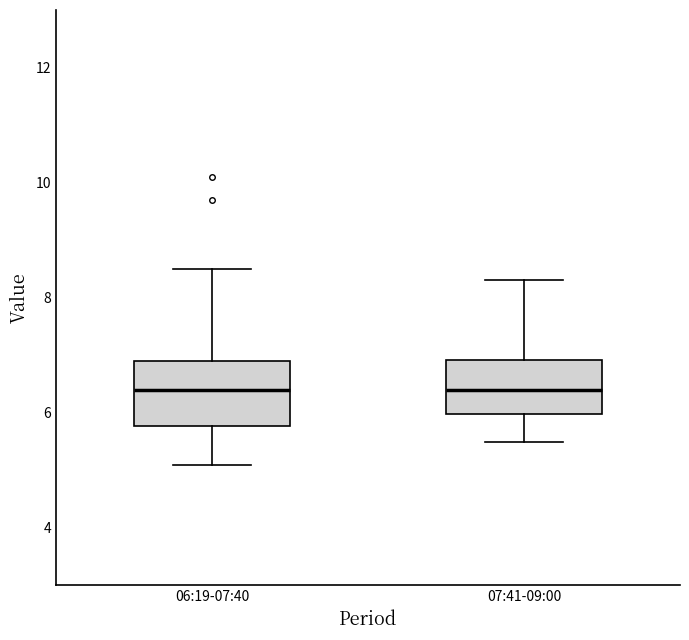

Where does the upper whisker of the box for 07:41-09:00 end on the y-axis? The values are not printed on the chart, so give them approximately, as read against the axis.

8.4